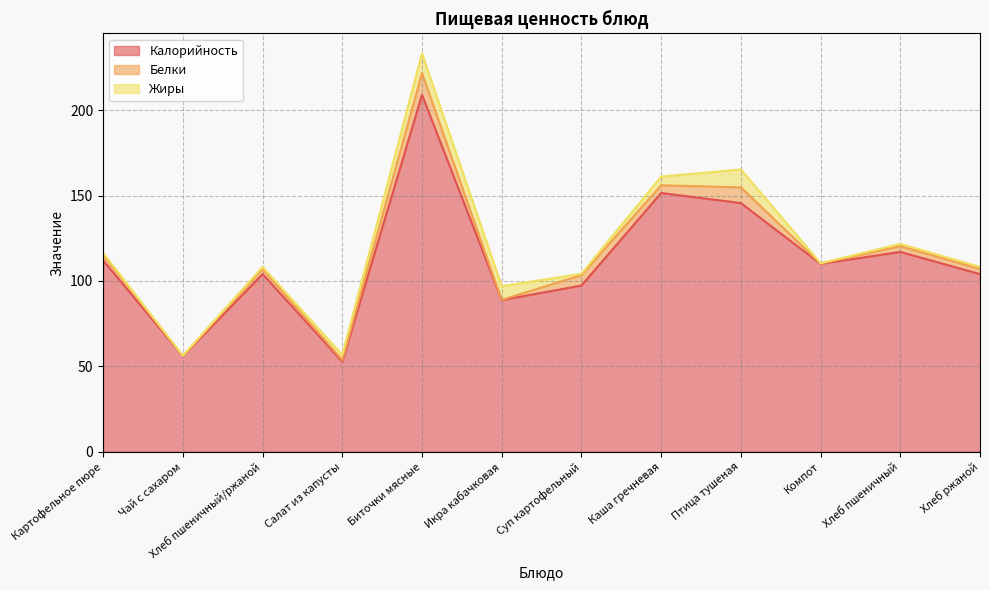

What is the difference between the maximum and minimum values in the Калорийность series?

156.2